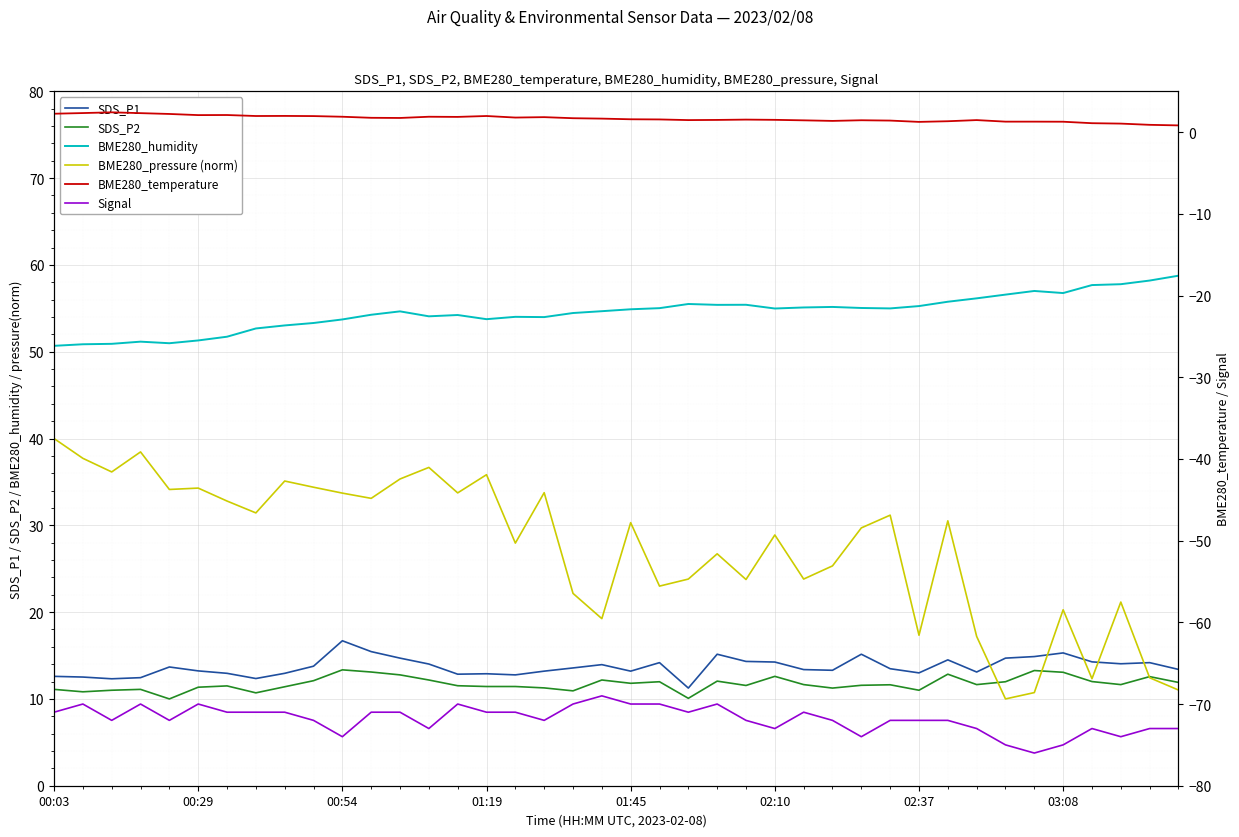

What is the greatest value displayed?

58.8